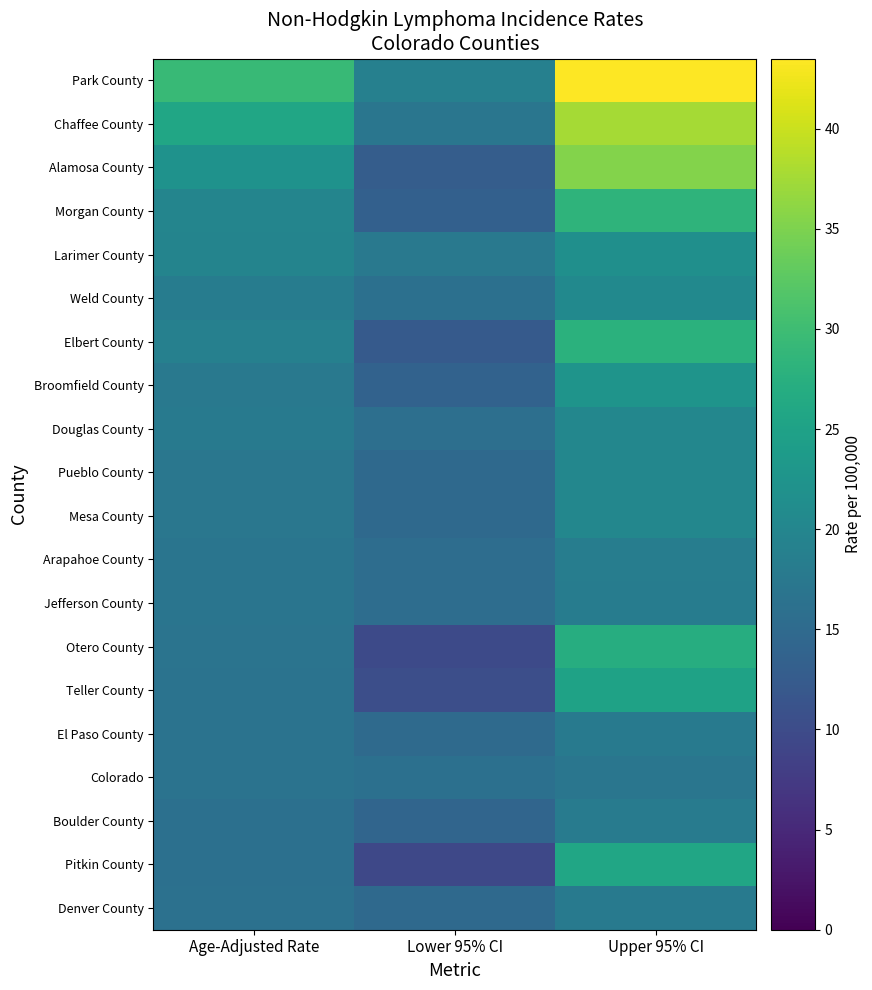

What is the total value across all series at Upper 95% CI?

483.2